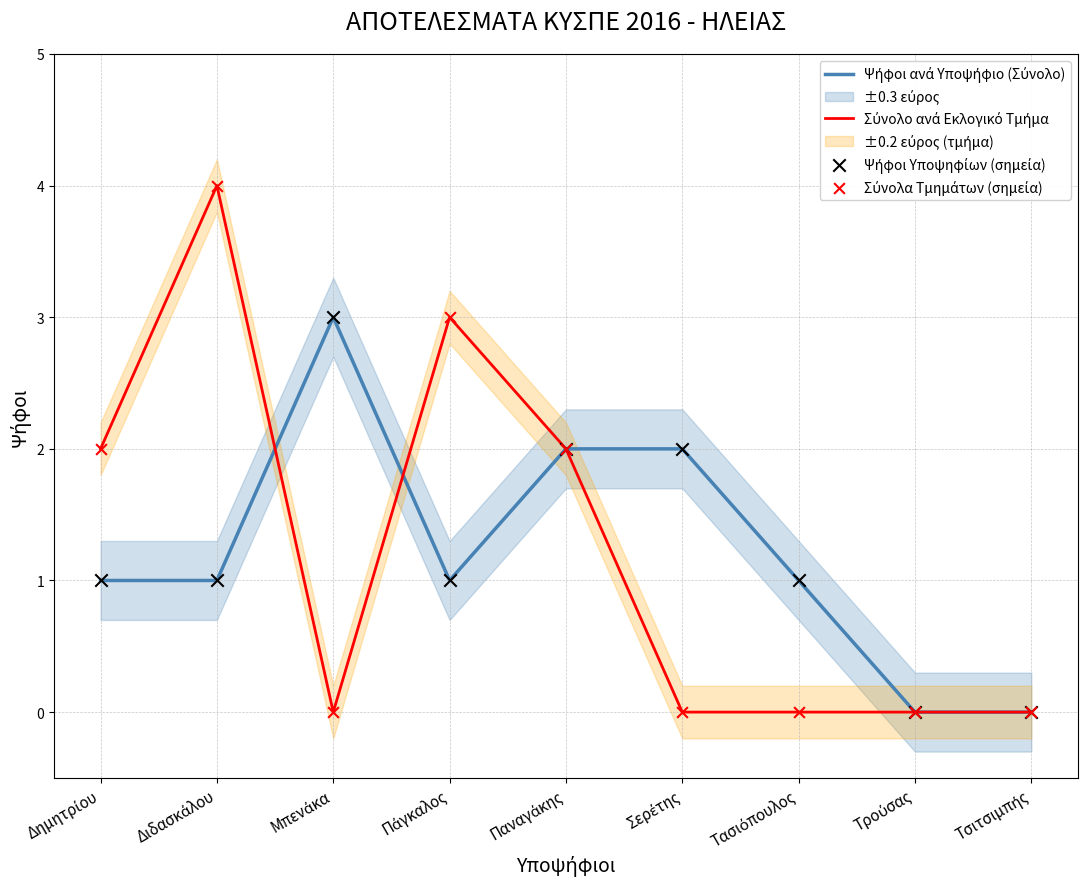

Which series has the largest Y range (max minus min)?

Σύνολο ανά Εκλογικό Τμήμα